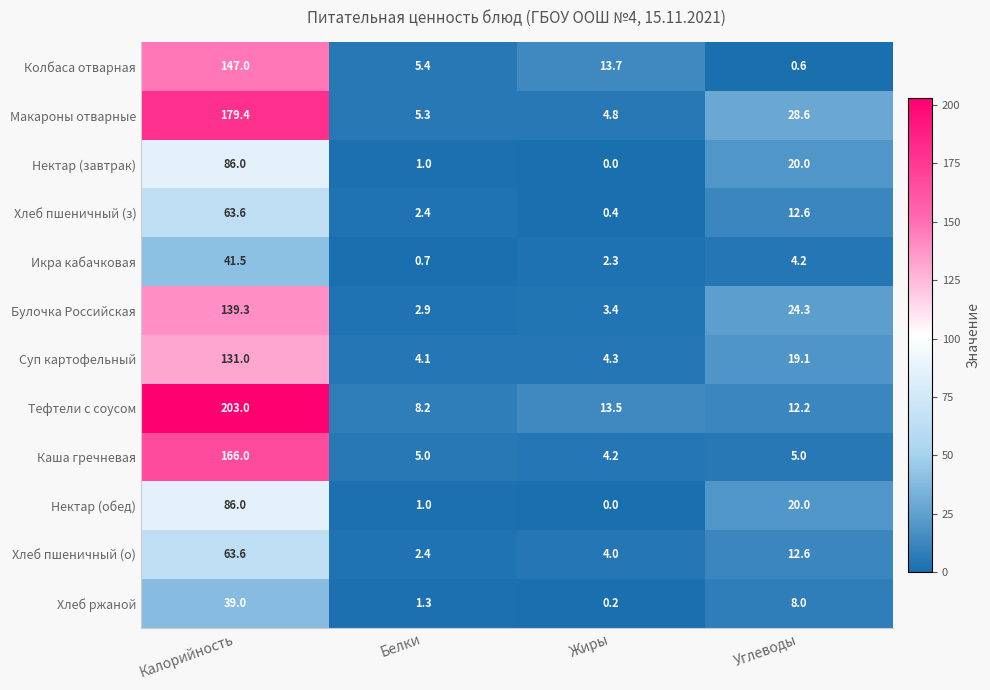

What is the total value across all series at Белки?

39.7